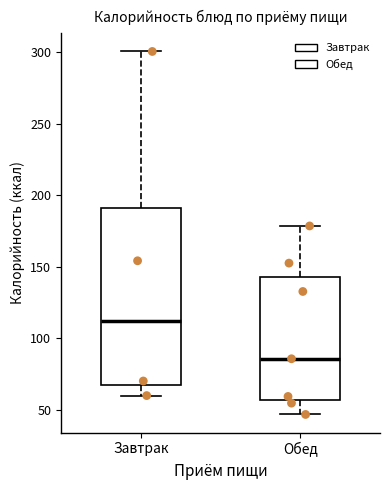

Reading left to right, read every box against the y-axis: the position of its median line, the range the box covers, and the ends of its whiskers. The values are not printed on the chart, so give them approximately, as read against the axis.

Завтрак: median 110, box 70 to 190, whiskers 60 to 300
Обед: median 85, box 55 to 145, whiskers 45 to 180